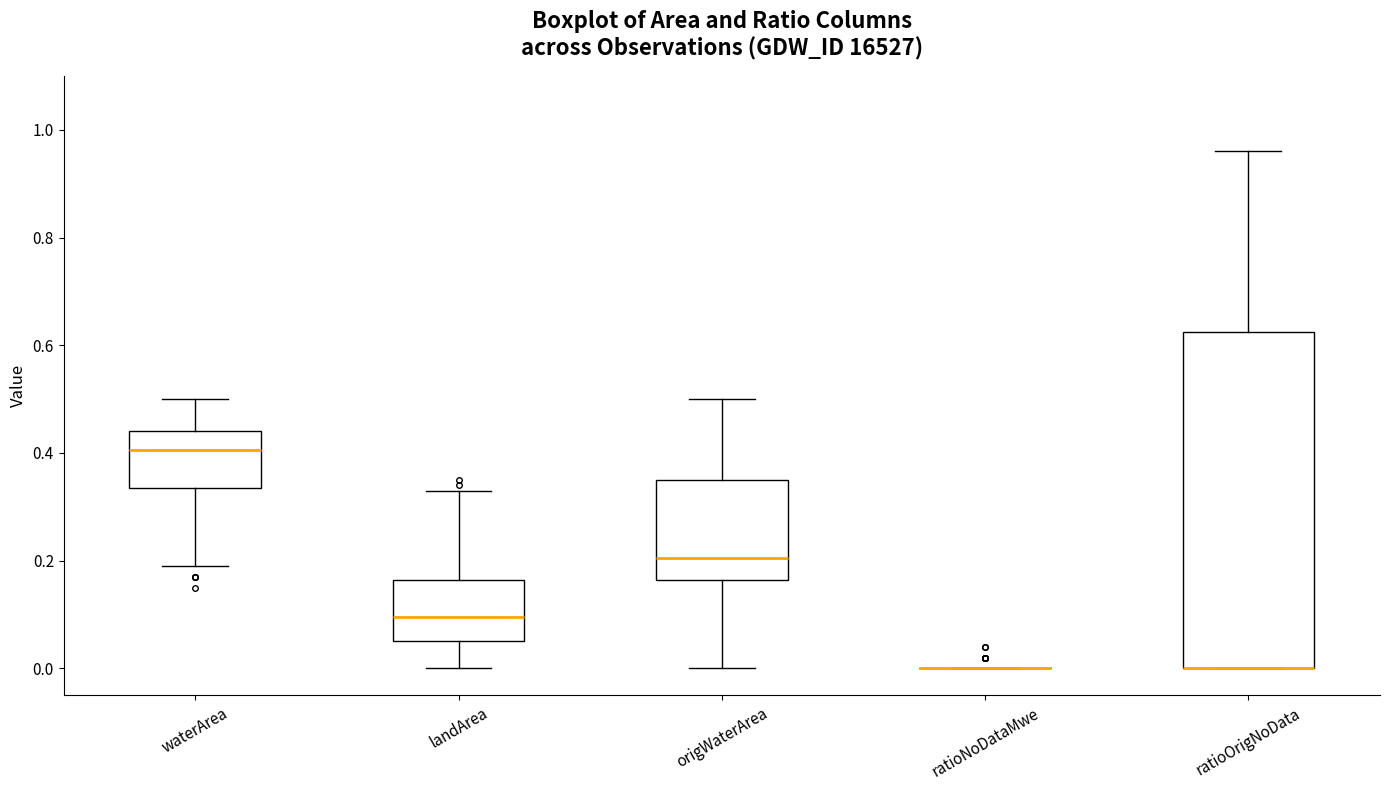

Reading left to right, transcribe this box plot: for each box, give where its median line is, the range the box spans, and where its two whiskers end, as read against the y-axis. The values are not printed on the chart, so give them approximately, as read against the axis.

waterArea: median 0.40, box 0.34 to 0.44, whiskers 0.20 to 0.50
landArea: median 0.10, box 0.06 to 0.16, whiskers 0.00 to 0.34
origWaterArea: median 0.20, box 0.16 to 0.36, whiskers 0.00 to 0.50
ratioNoDataMwe: box collapsed to a line at 0.00, whiskers 0.00 to 0.00
ratioOrigNoData: median 0.00 (drawn on the box's lower edge), box 0.00 to 0.62, whiskers 0.00 to 0.96